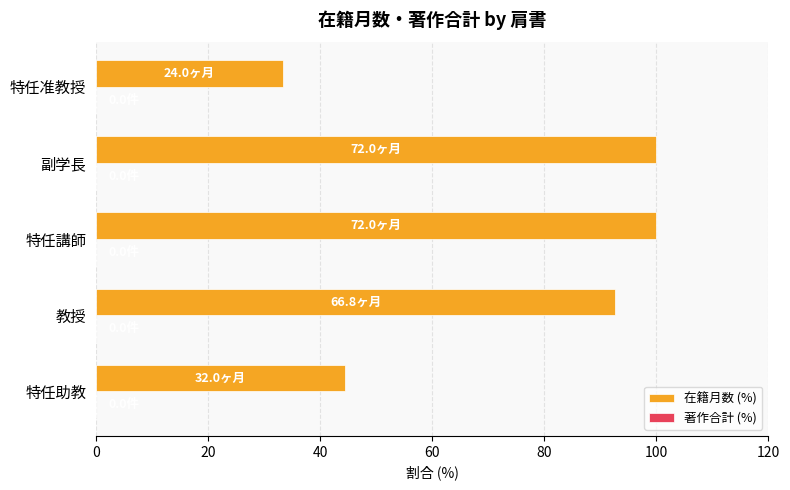

Approximately how many times larger is the value at 特任講師 compared to 教授?

1.1